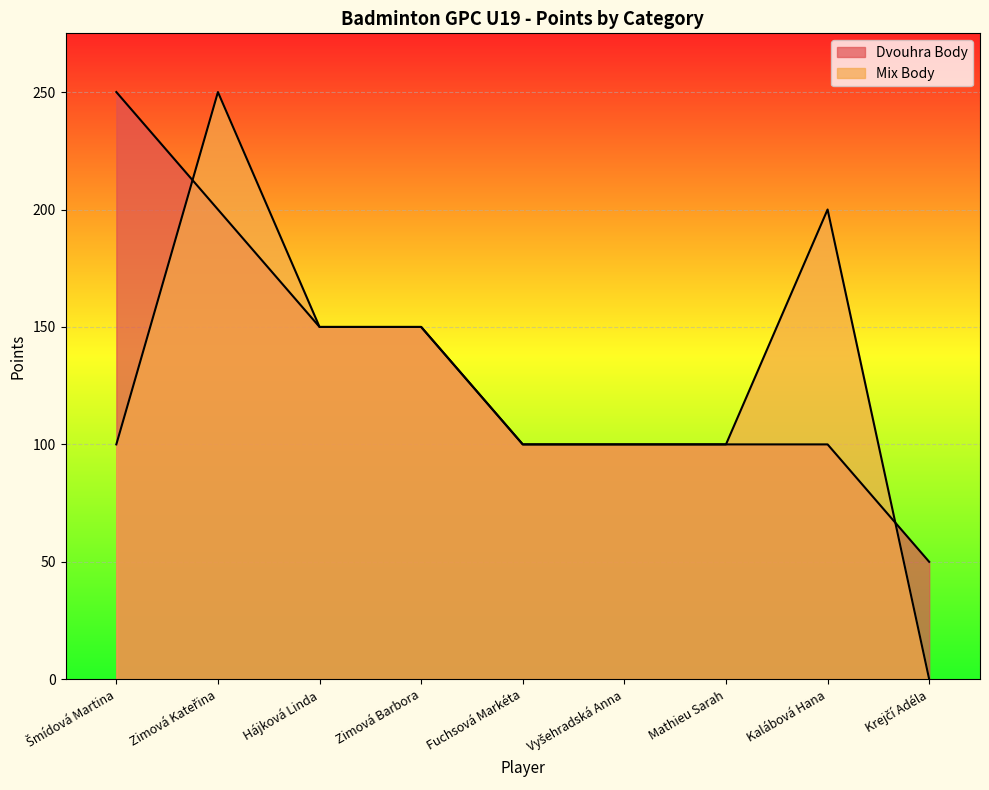

At how many categories does at least one series exceed 156?

3